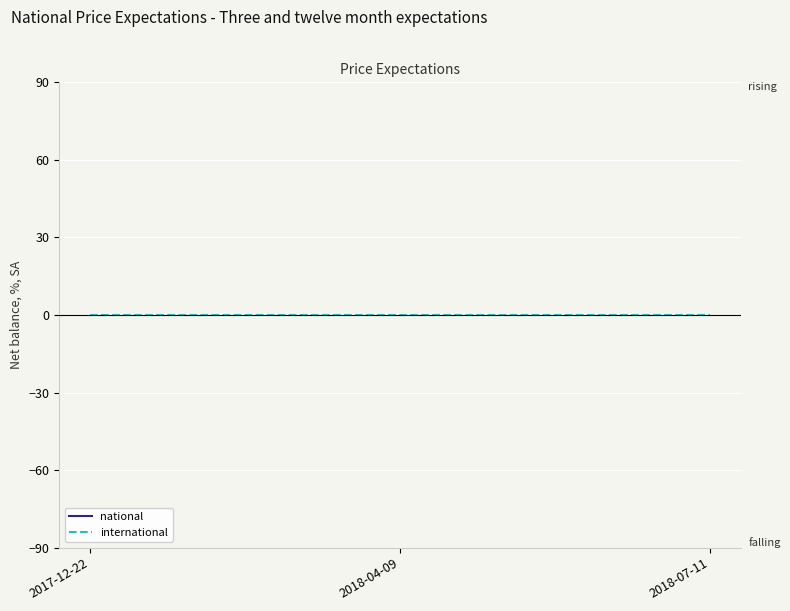

How many distinct data groups are displayed?

2